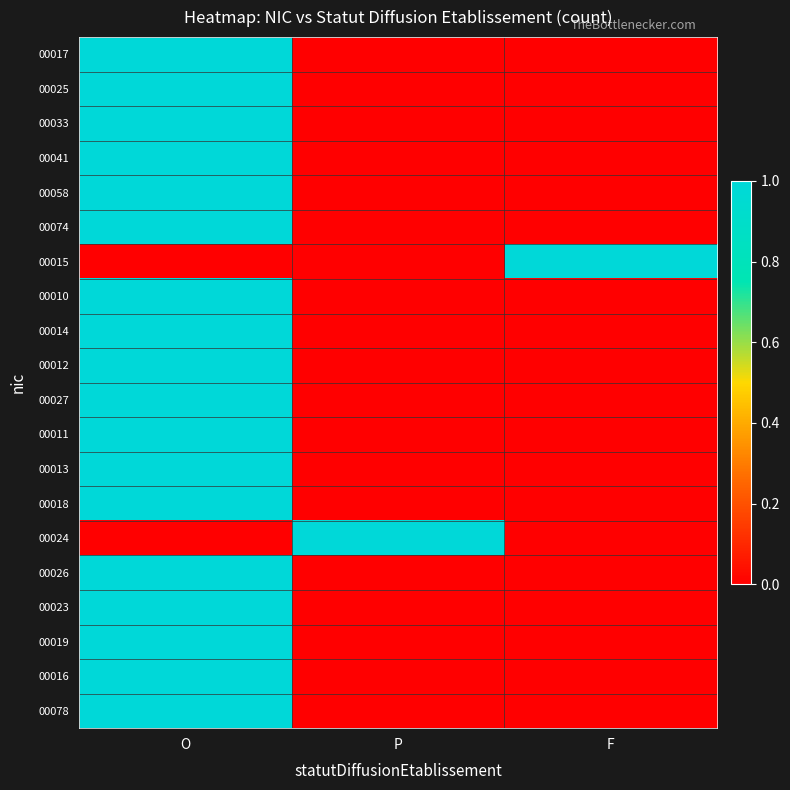

Reading right to left, extract all data points from this chart.

00017: F=0	P=0	O=1
00025: F=0	P=0	O=1
00033: F=0	P=0	O=1
00041: F=0	P=0	O=1
00058: F=0	P=0	O=1
00074: F=0	P=0	O=1
00015: F=1	P=0	O=0
00010: F=0	P=0	O=1
00014: F=0	P=0	O=1
00012: F=0	P=0	O=1
00027: F=0	P=0	O=1
00011: F=0	P=0	O=1
00013: F=0	P=0	O=1
00018: F=0	P=0	O=1
00024: F=0	P=1	O=0
00026: F=0	P=0	O=1
00023: F=0	P=0	O=1
00019: F=0	P=0	O=1
00016: F=0	P=0	O=1
00078: F=0	P=0	O=1